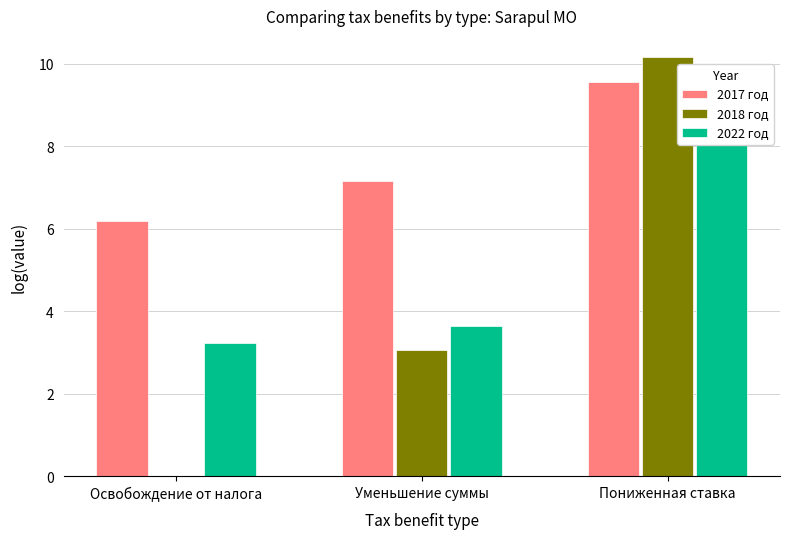

True or false: 2018 год has a value of 5.1 at Уменьшение суммы.

False